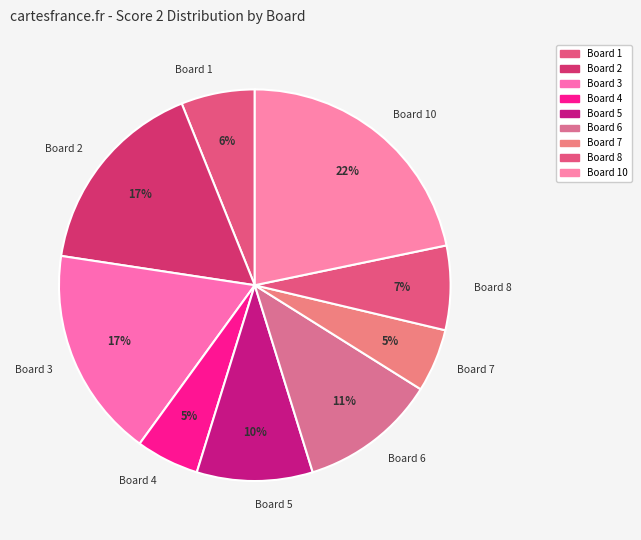

Combined, do Board 3 and Board 6 account for over 50%?

No